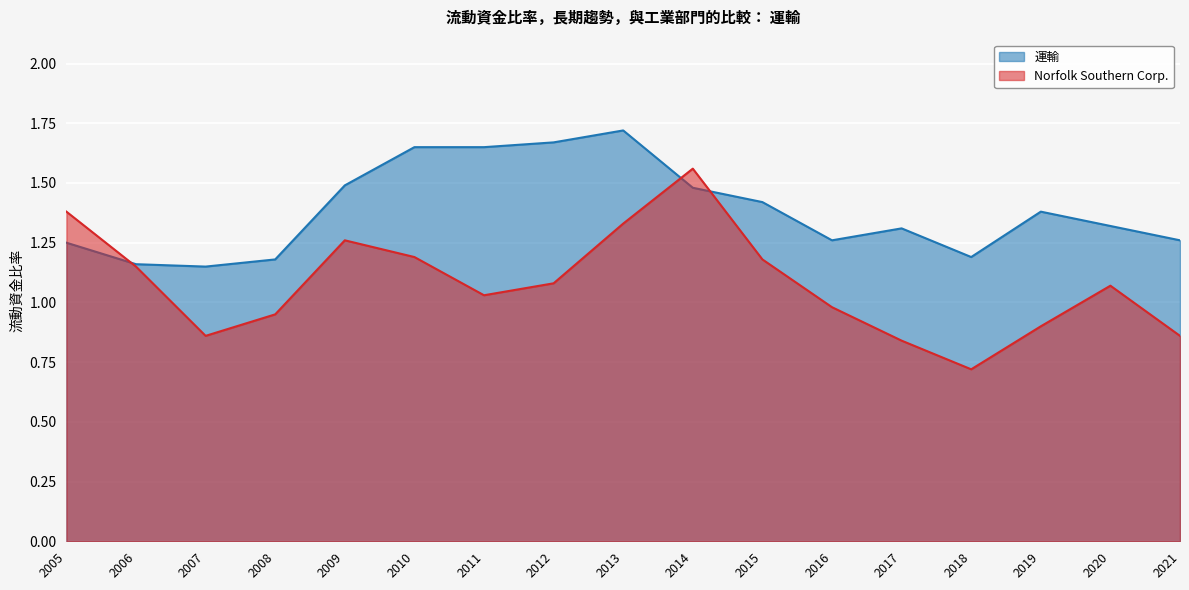

Which series has the widest spread of values?

Norfolk Southern Corp.